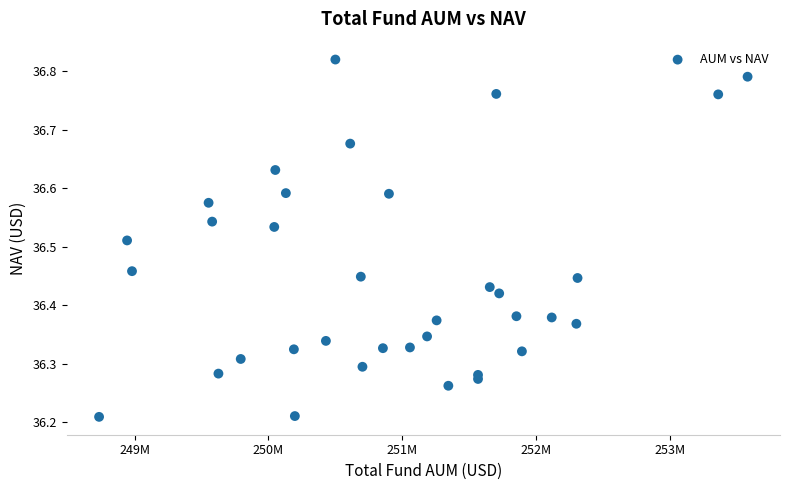

What is the range of X values (max minus min)?

4848316.7